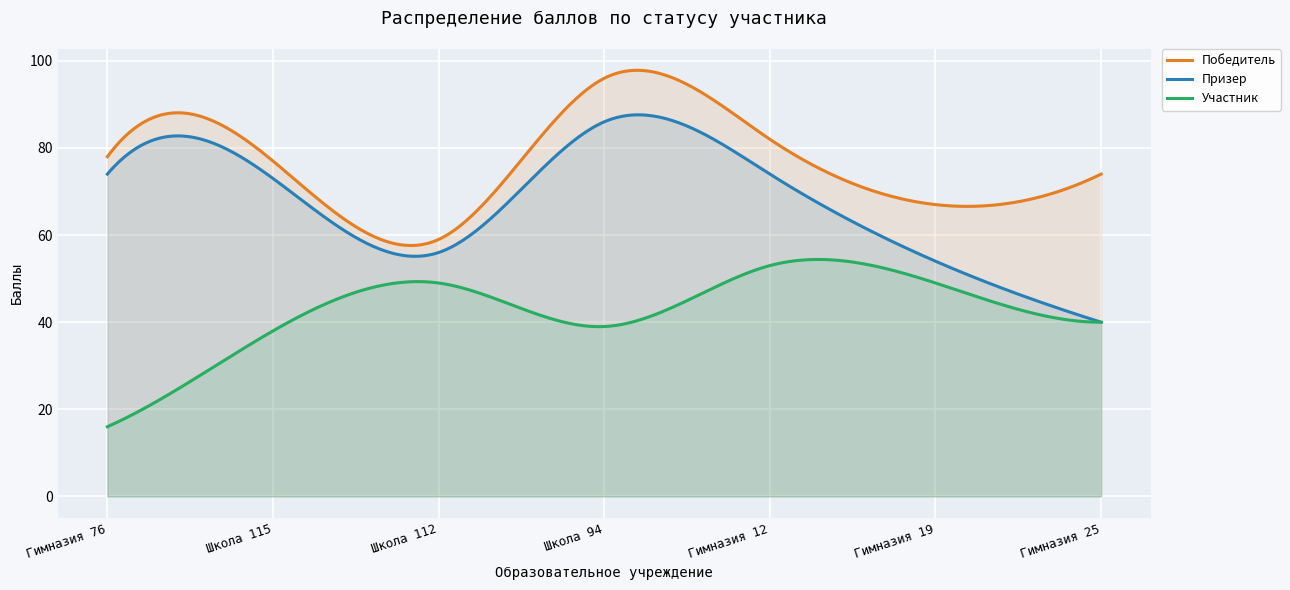

Rank the series by their maximum value, from lowest to highest.

Участник, Призер, Победитель